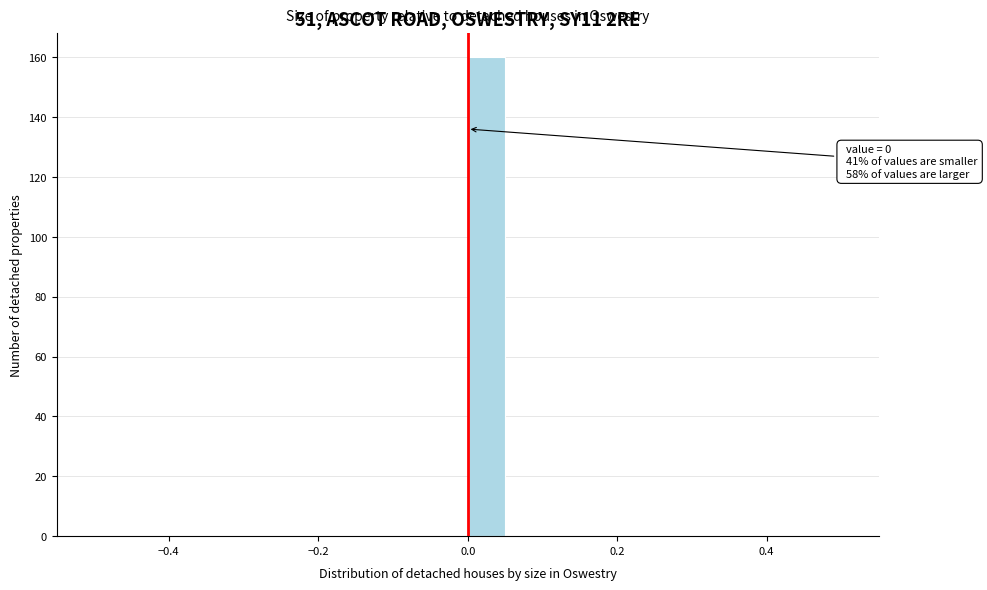

Around what value on the x-axis is the tallest bar? Give the approximate position of its centre, as read against the axis.

0.02